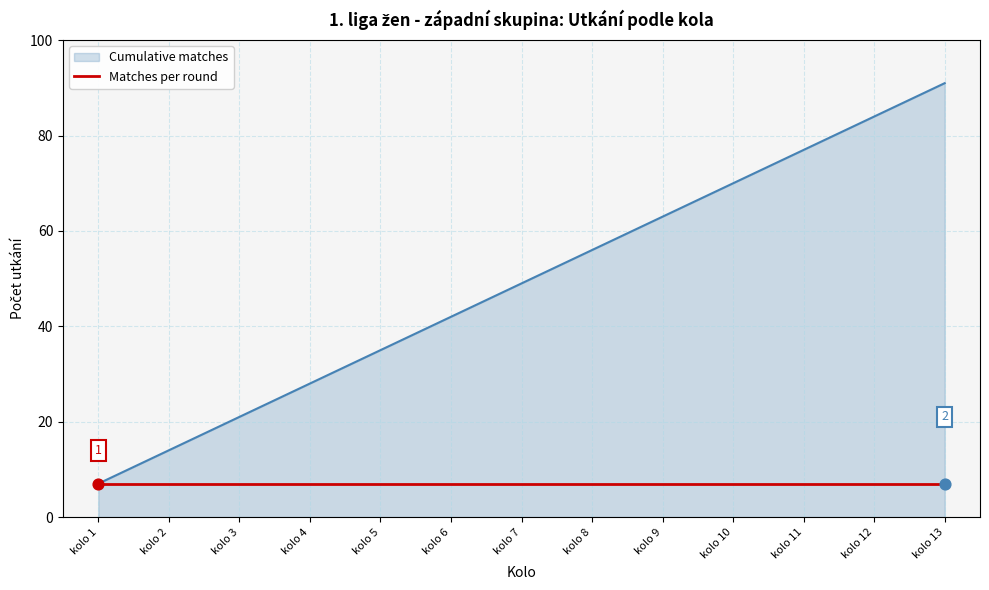

Which series changed the most between kolo 1 and kolo 3?

Cumulative matches